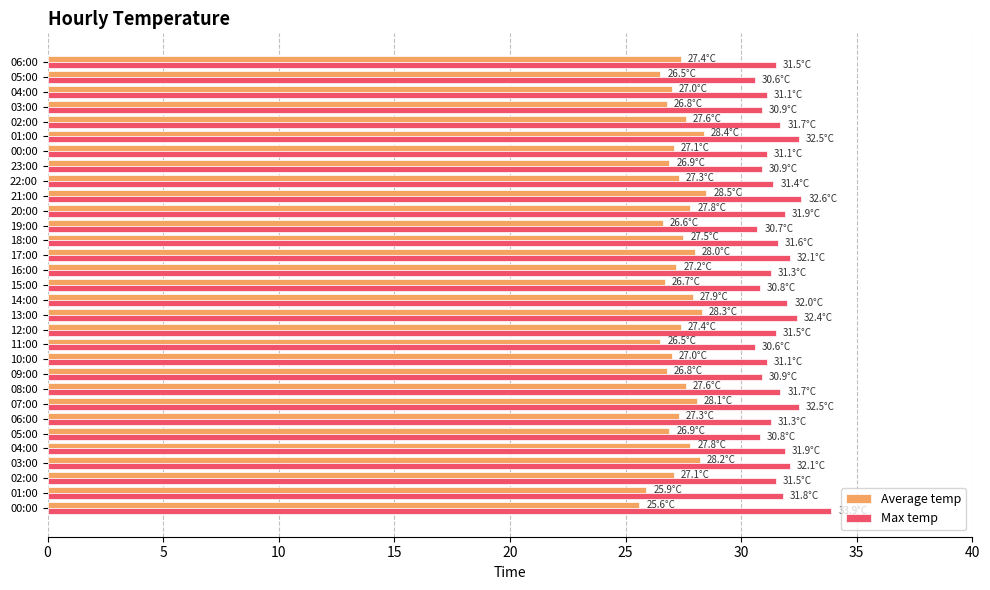

How many categories are shown in the chart?

31